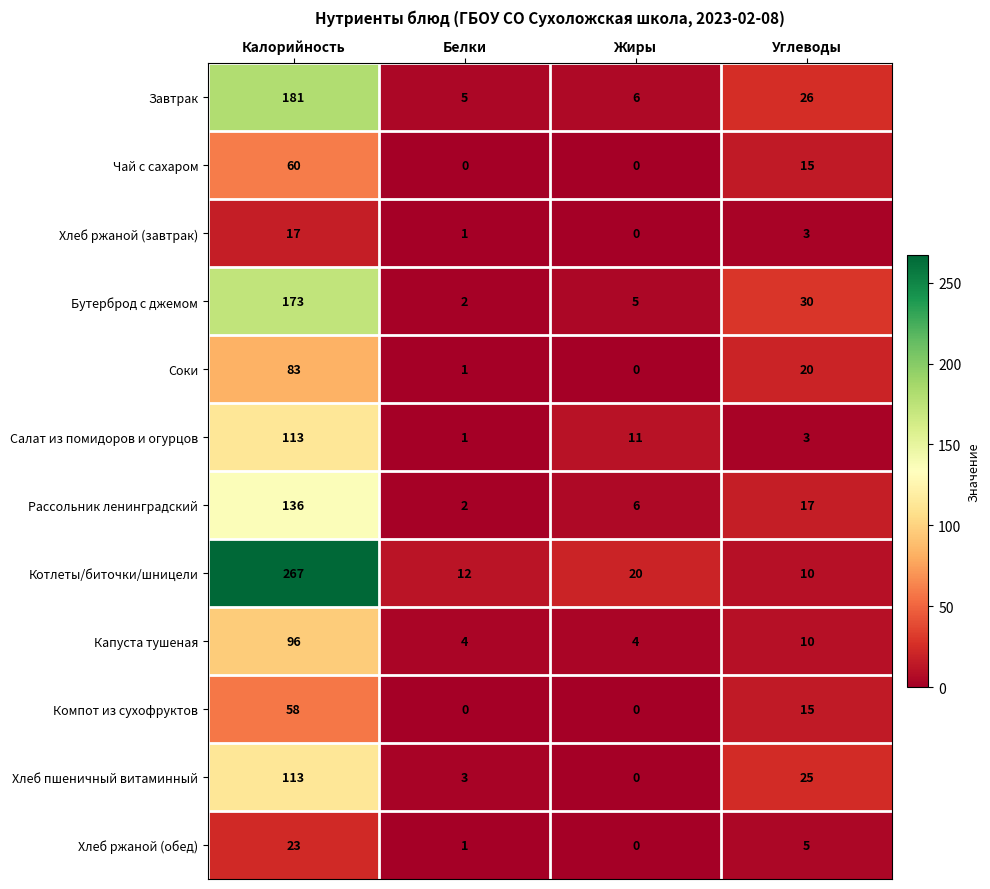

At which label does Капуста тушеная first exceed 10?

Калорийность